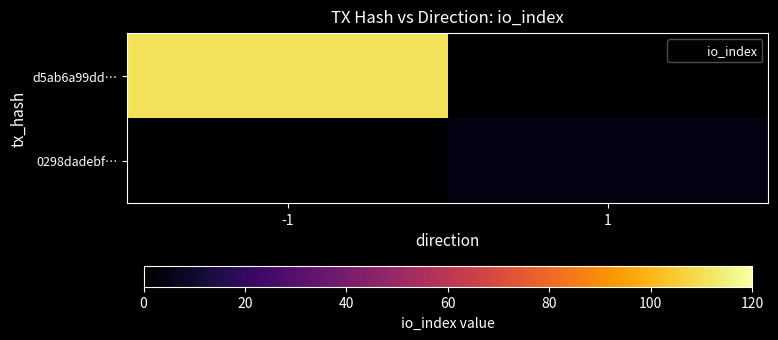

At how many categories does at least one series exceed 46?

1